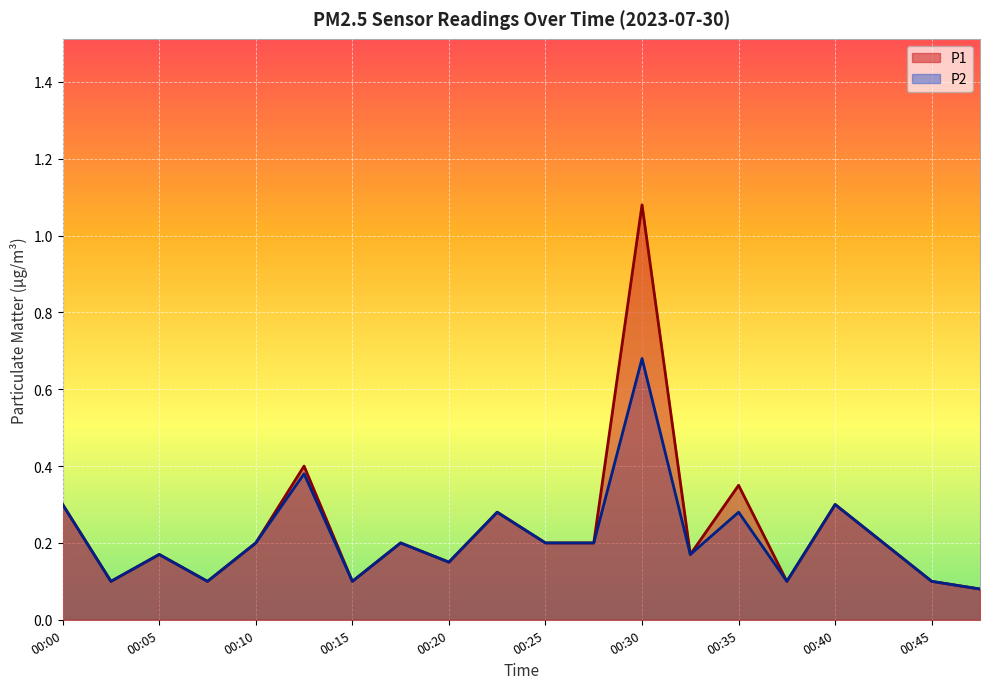

At 00:28, list the series in order from largest to smallest.

P1, P2